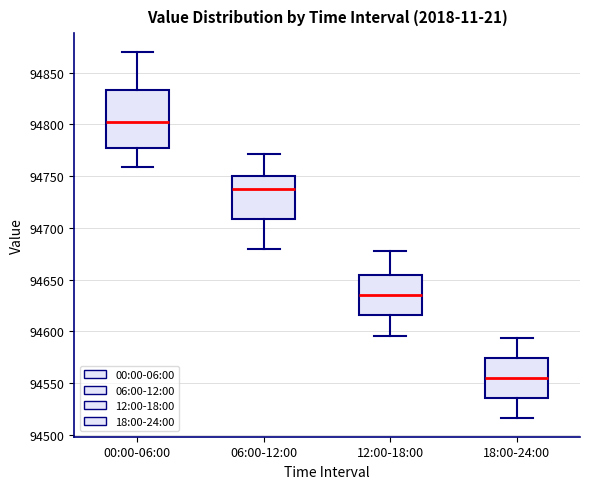

Reading left to right, read every box against the y-axis: the position of its median line, the range the box covers, and the ends of its whiskers. The values are not printed on the chart, so give them approximately, as read against the axis.

00:00-06:00: median 94800, box 94775 to 94835, whiskers 94760 to 94870
06:00-12:00: median 94740, box 94710 to 94750, whiskers 94680 to 94770
12:00-18:00: median 94635, box 94615 to 94655, whiskers 94595 to 94680
18:00-24:00: median 94555, box 94535 to 94575, whiskers 94515 to 94595